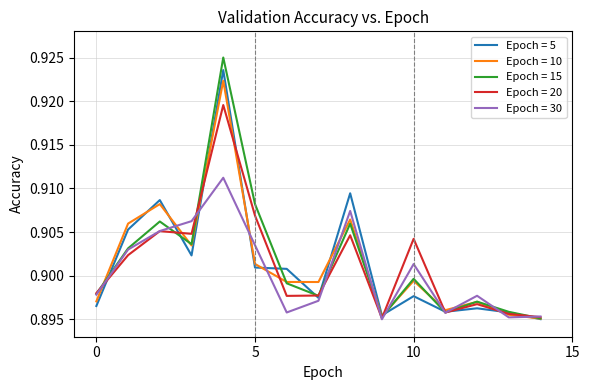

Which series has the largest range (max minus min)?

Epoch = 15